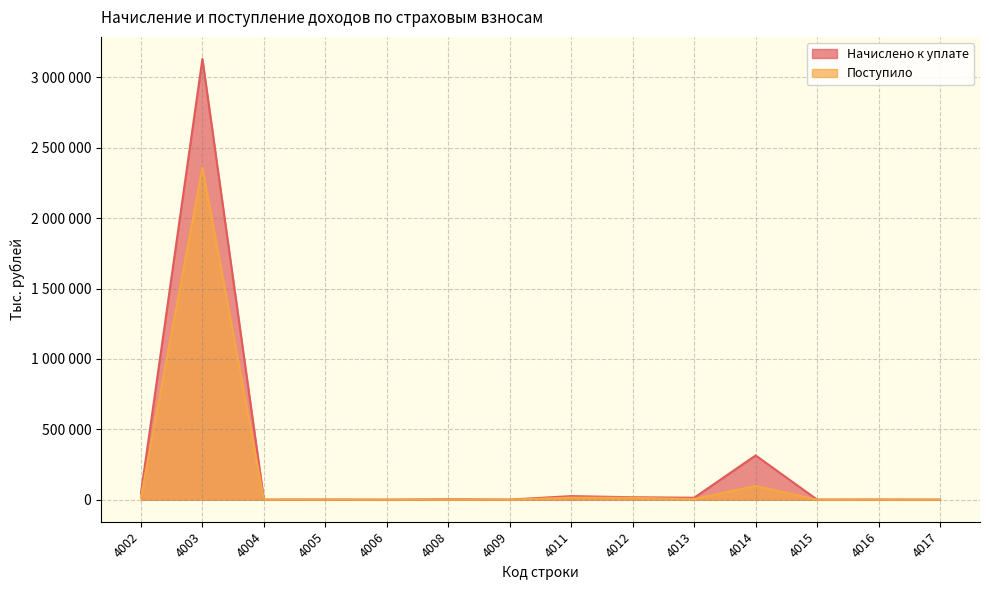

How many values in the Начислено к уплате series exceed 2954?

6